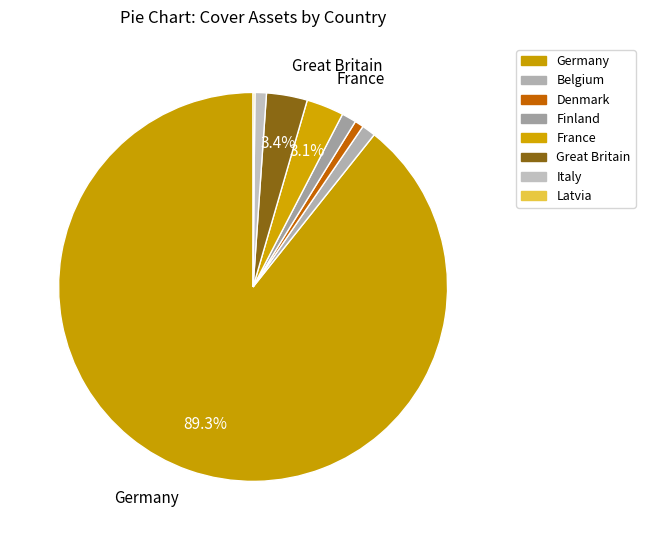

Is there a majority slice in this chart?

Yes